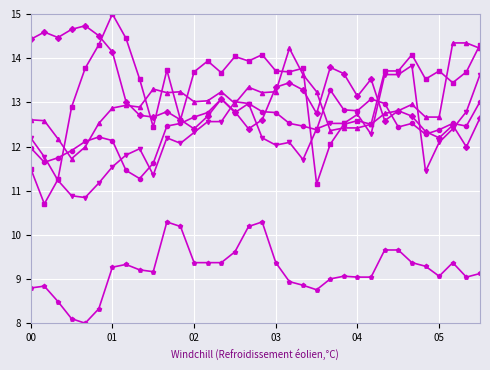

Does the chart display data point markers on the line(s)?

Yes